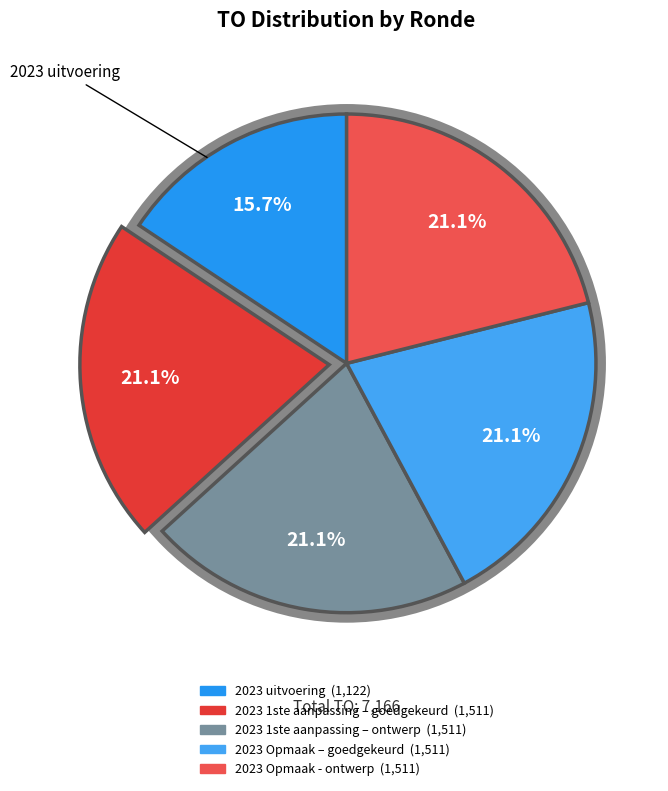

To the nearest percent, what is the difference between the 2023 1ste aanpassing – ontwerp and 2023 uitvoering slice percentages?

5%